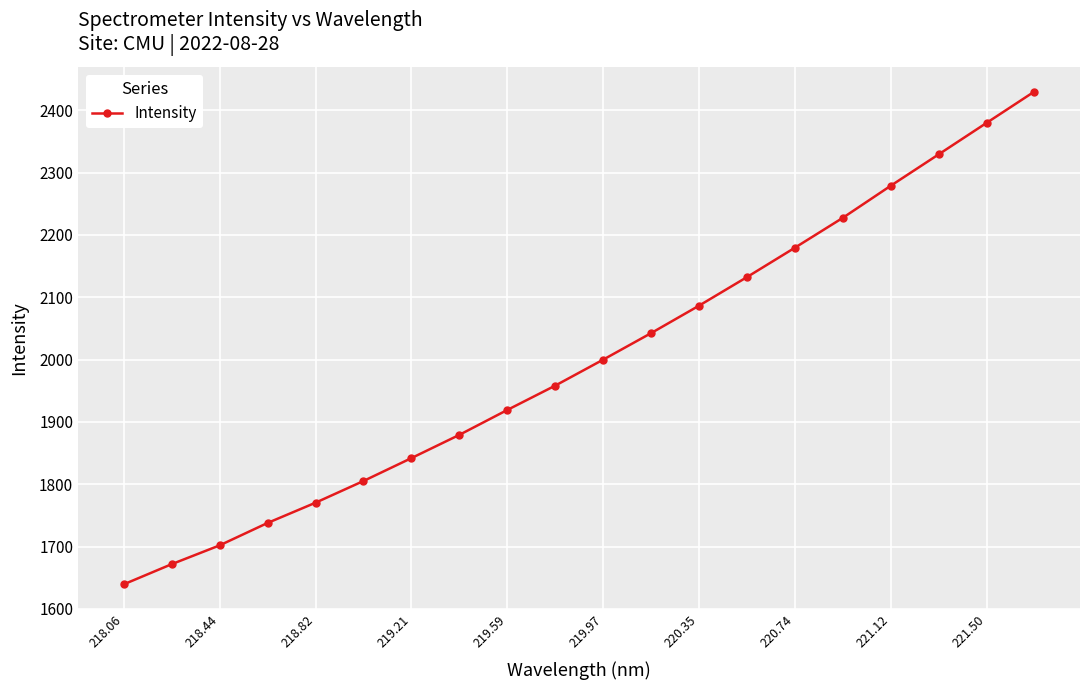

What is the value of the 13th point from the left?

2086.5